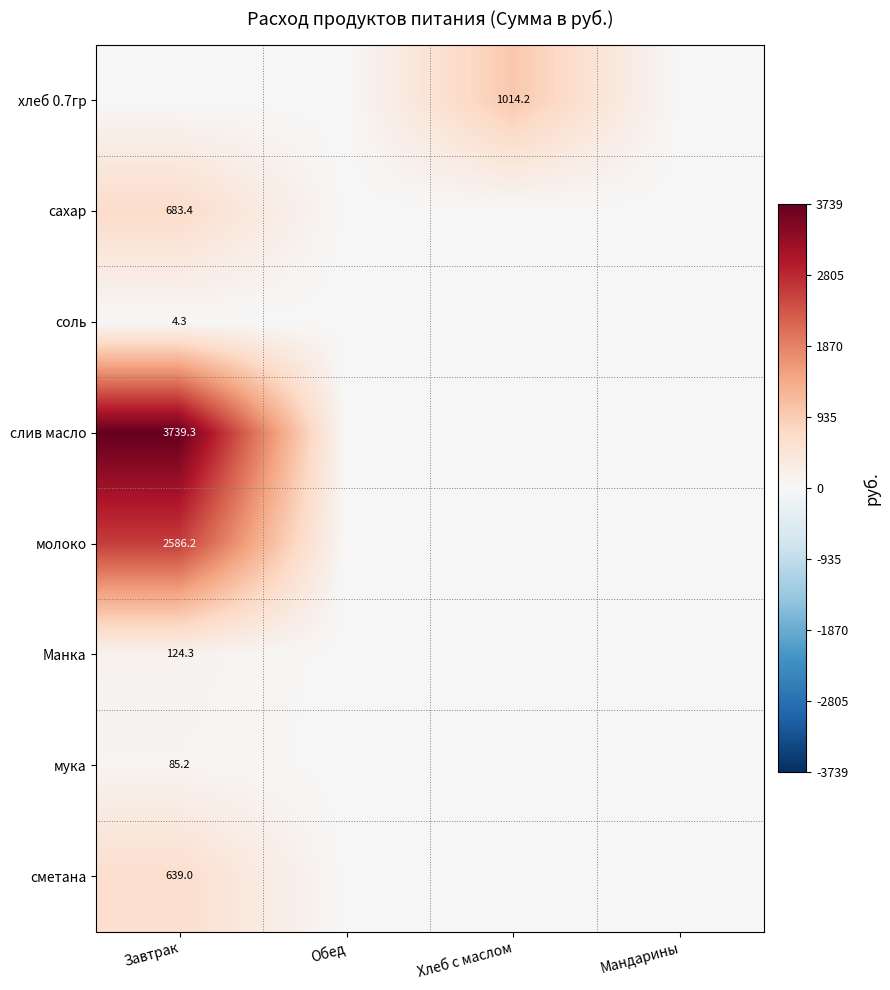

At which category is the sum across all series the highest?

Завтрак